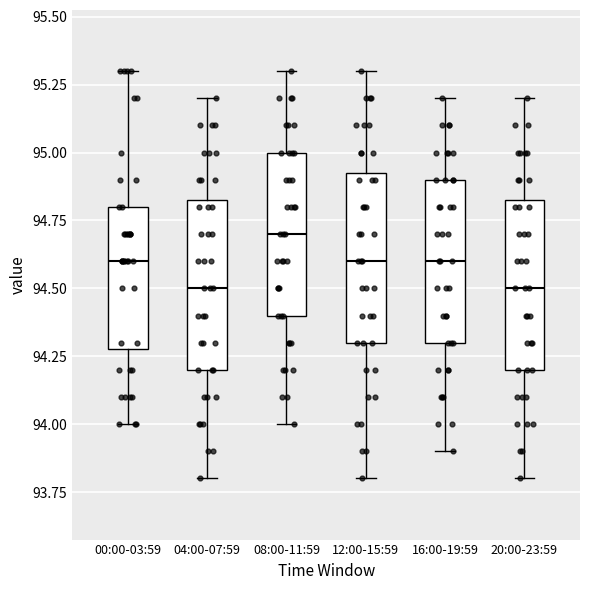

Which box has the highest median line?

08:00-11:59